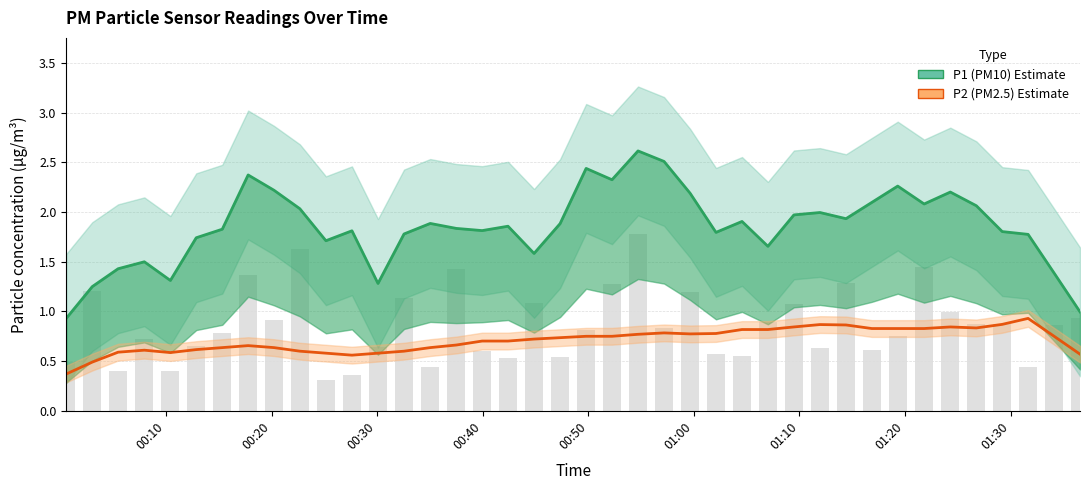

List the series in order of their peak value, highest first.

P1 (PM10), P2 (PM2.5)